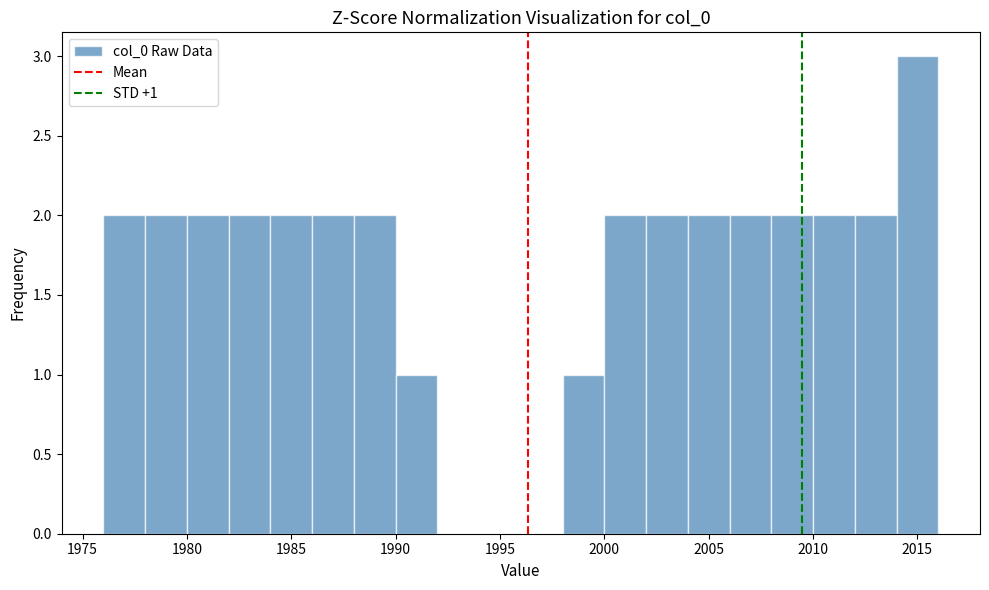

Which range on the x-axis has the tallest bar?

2014 to 2016